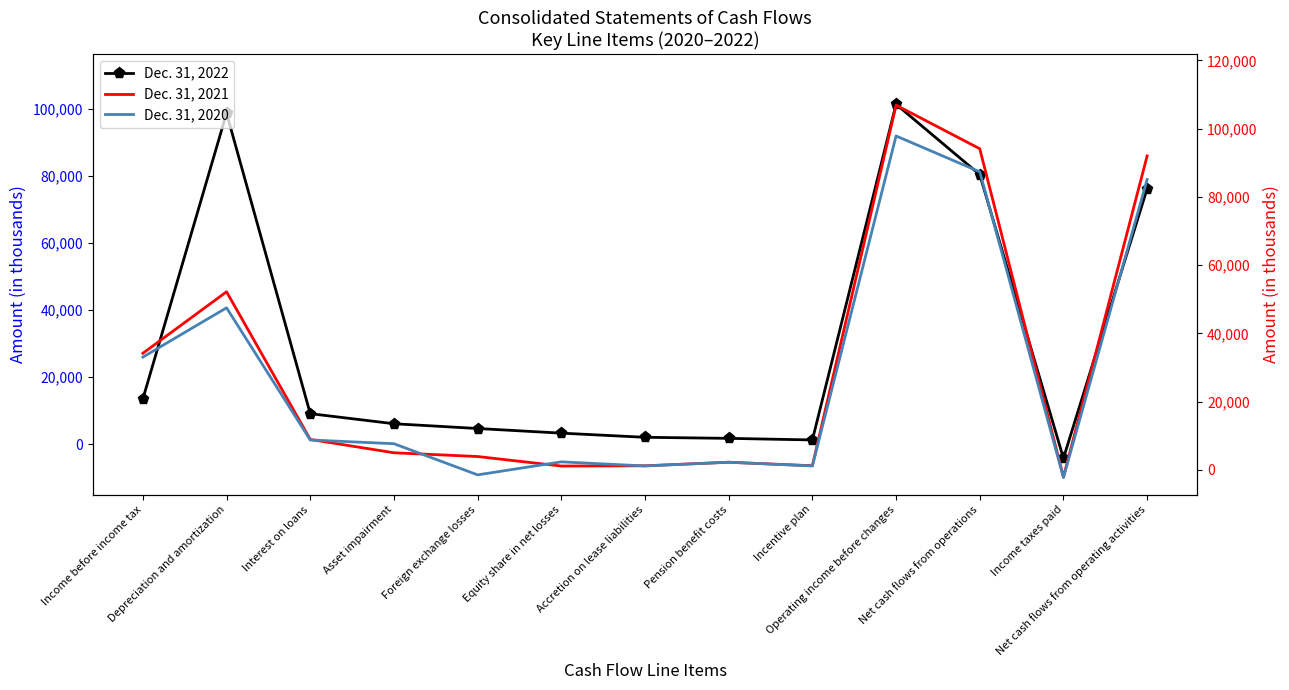

List the labels in order of Dec. 31, 2022 value, largest first.

Operating income before changes, Depreciation and amortization, Net cash flows from operations, Net cash flows from operating activities, Income before income tax, Interest on loans, Asset impairment, Foreign exchange losses, Equity share in net losses, Accretion on lease liabilities, Pension benefit costs, Incentive plan, Income taxes paid